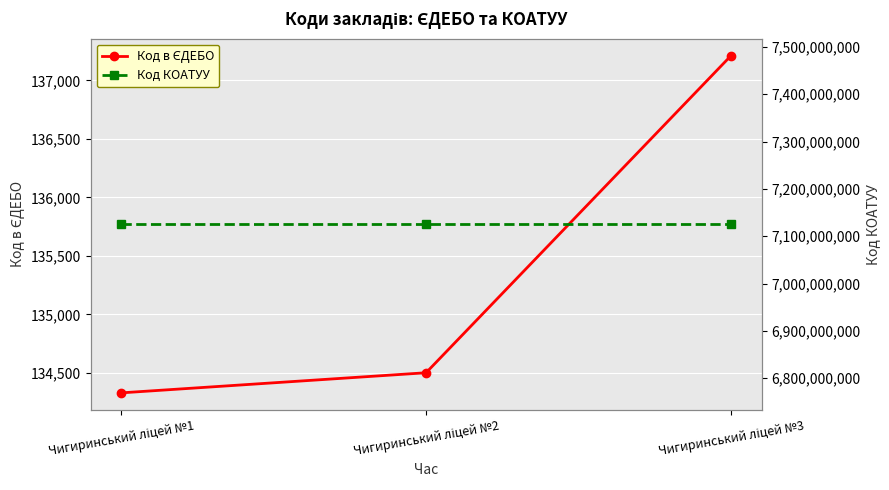

What are all the series names shown in the legend?

Код в ЄДЕБО, Код КОАТУУ